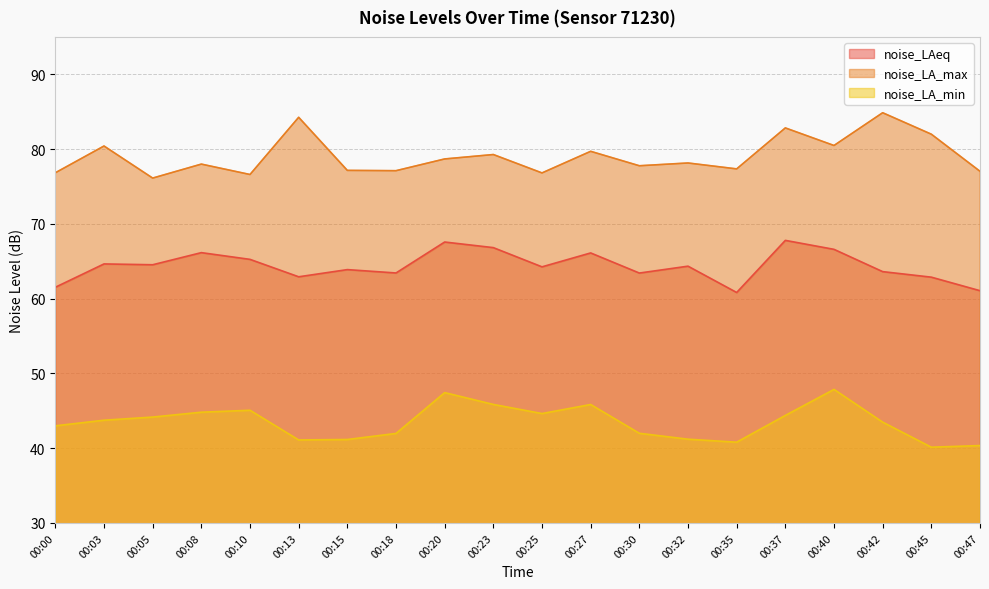

What is the difference between the highest and lowest values at 00:23?

33.4